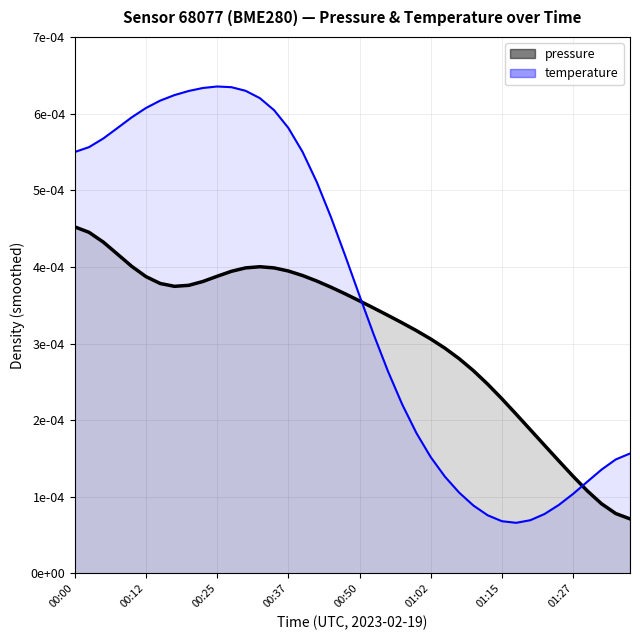

List the labels in order of value, largest first.

00:25, 00:27, 00:22, 00:30, 00:20, 00:17, 00:32, 00:15, 00:12, 00:35, 00:10, 00:37, 00:07, 00:05, 00:02, 00:40, 00:00, 00:42, 00:45, 00:47, 00:50, 00:52, 00:55, 00:57, 01:00, 01:37, 01:02, 01:35, 01:32, 01:05, 01:30, 01:07, 01:27, 01:25, 01:10, 01:22, 01:12, 01:20, 01:15, 01:17